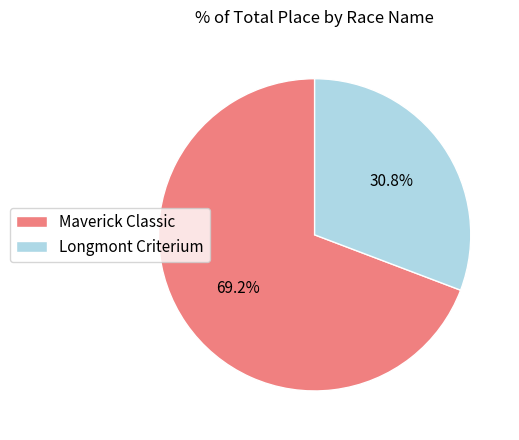

Do Maverick Classic and Longmont Criterium together represent more than half of the pie?

Yes